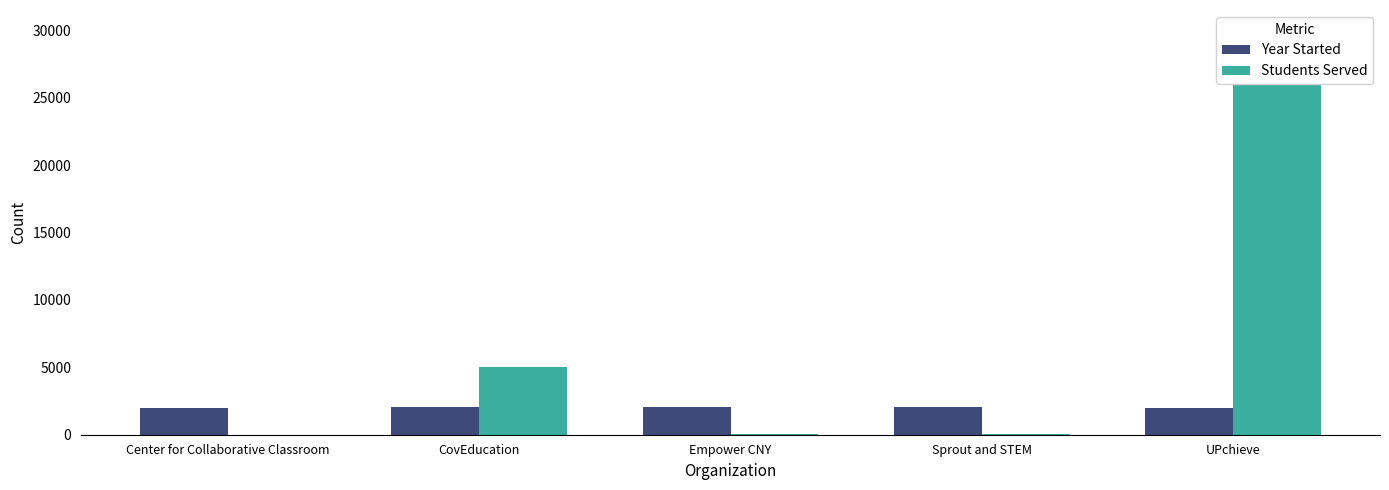

The Students Served series shows 113 at Sprout and STEM. True or false?

False